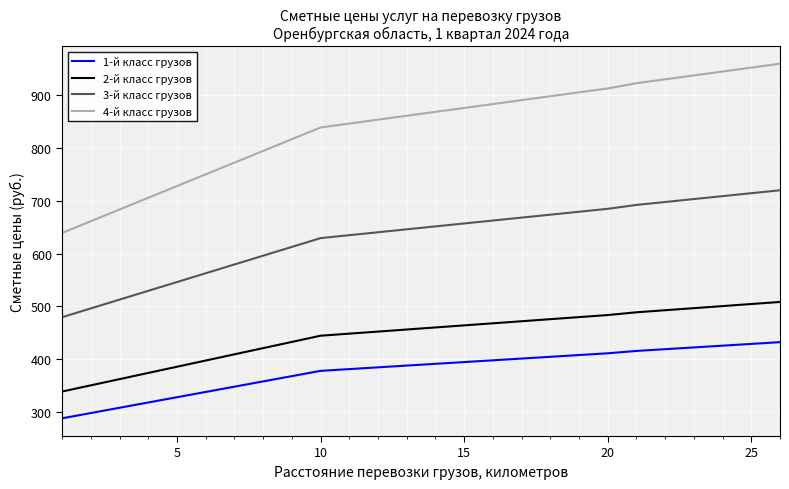

What is the maximum value shown in the chart?

960.2